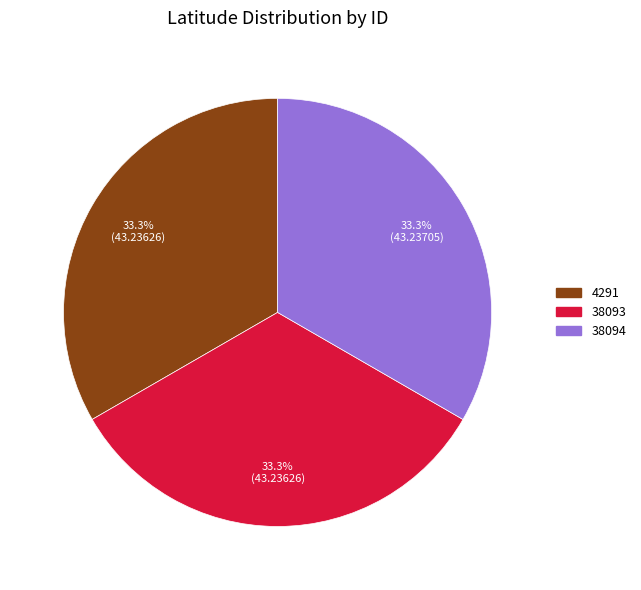

To the nearest percent, what portion does 4291 represent?

33%